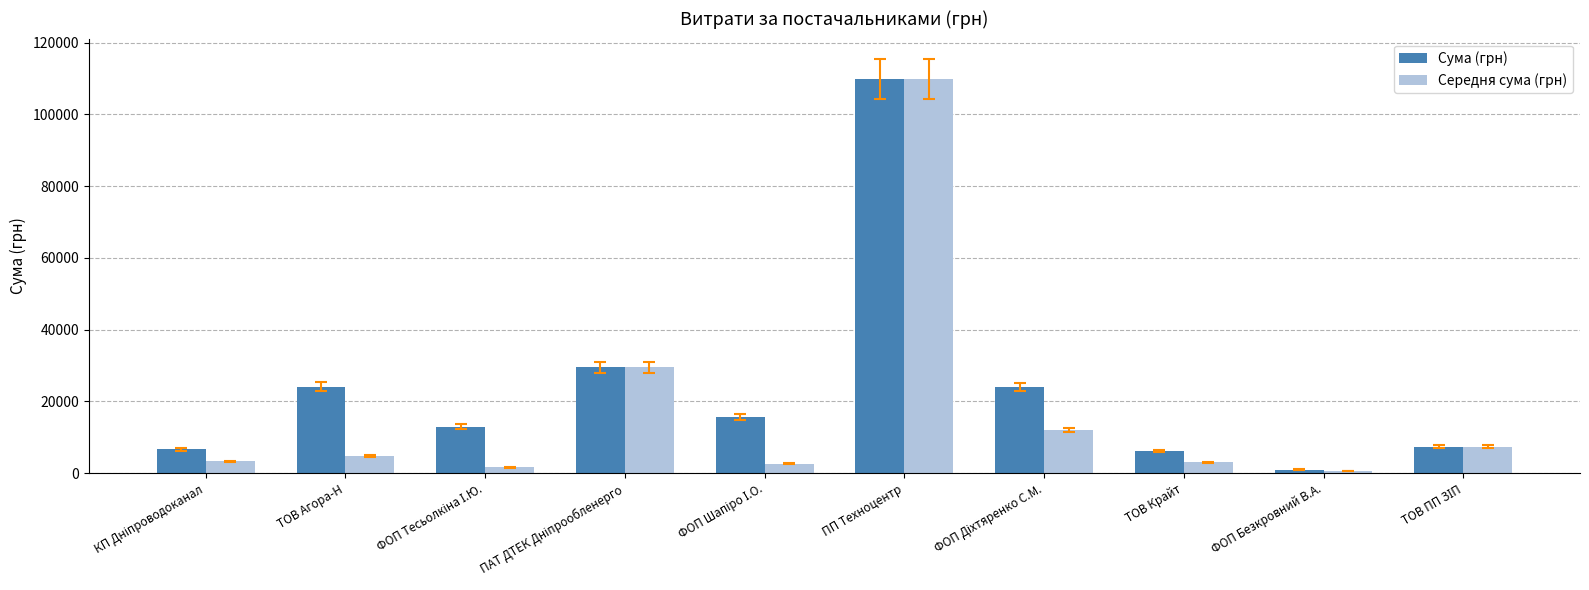

At which category is the sum across all series the highest?

ПП Техноцентр